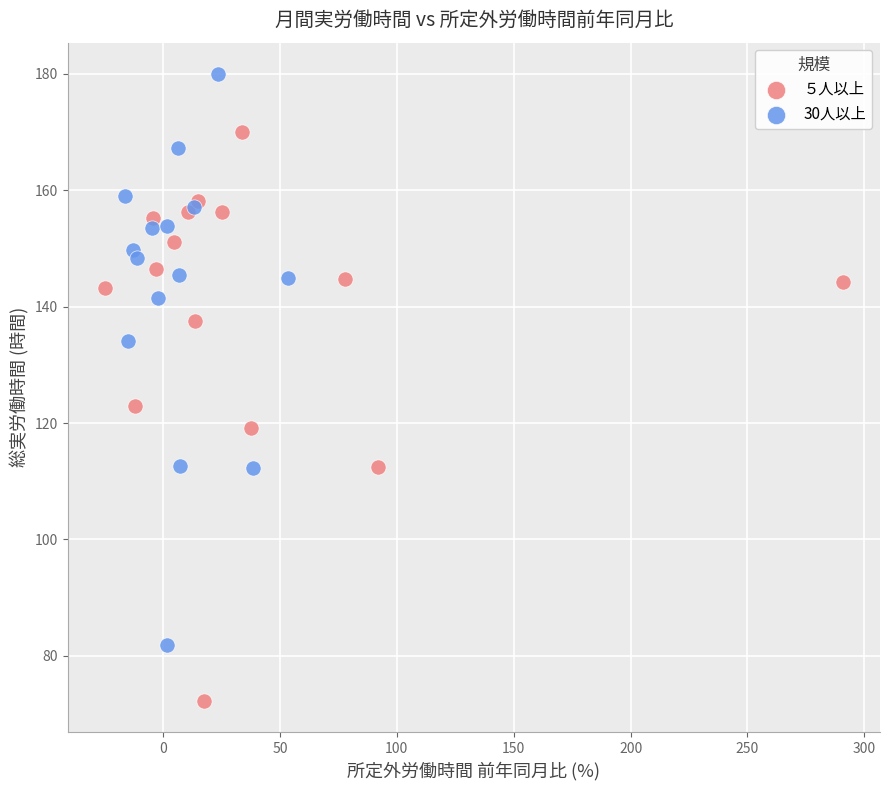

What are all the series names shown in the legend?

５人以上, 30人以上